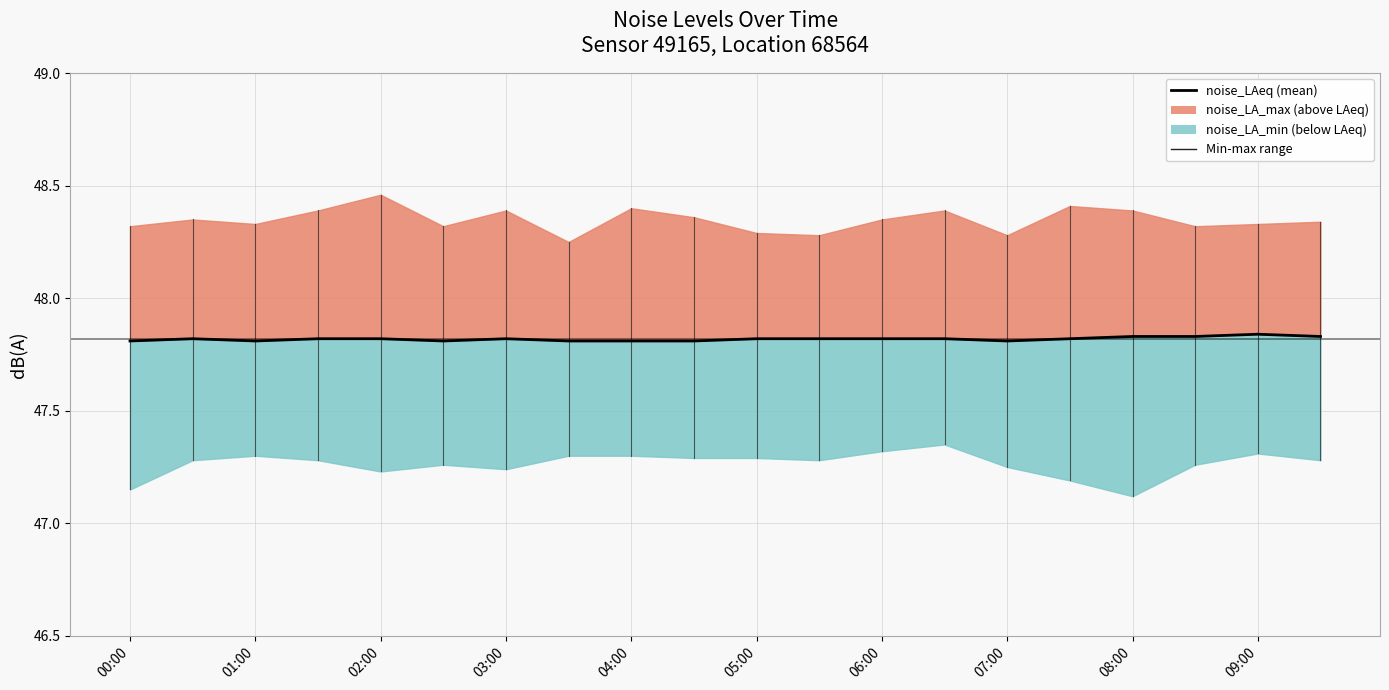

How many values are between 47 and 48?

20